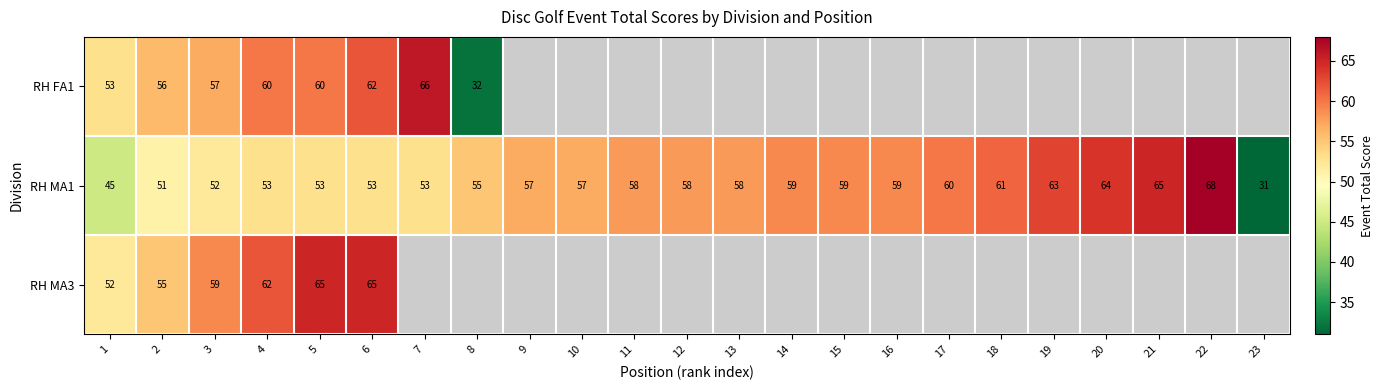

True or false: RH MA1 has a value of 28.4 at 14.

False